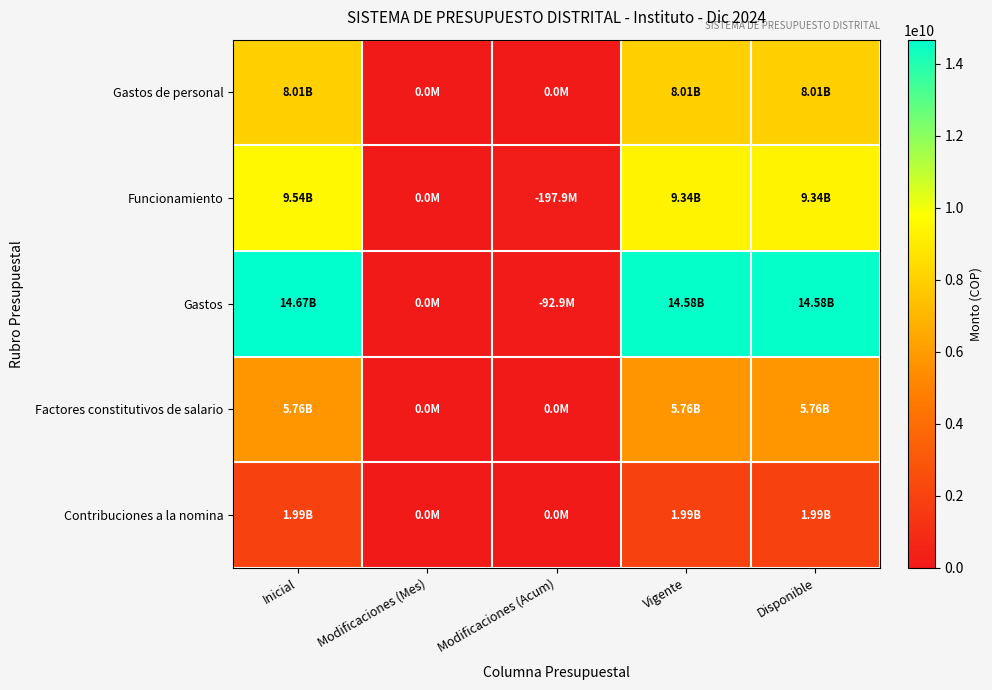

Between Inicial and Modificaciones (Acum), which is larger?

Inicial